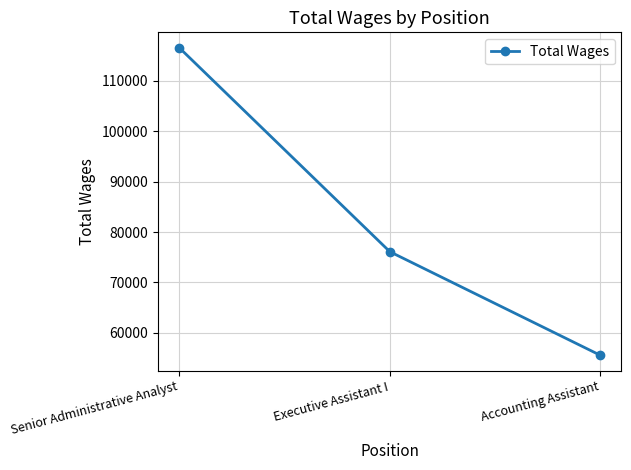

Approximately how many times larger is the value at Senior Administrative Analyst compared to Executive Assistant I?

1.5